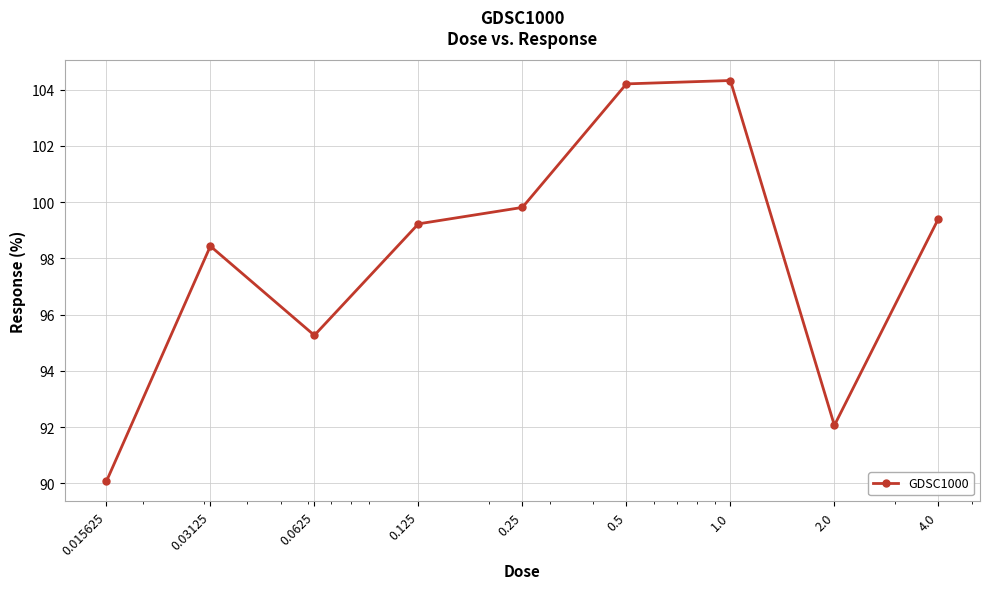

What is the smallest value displayed?

90.1